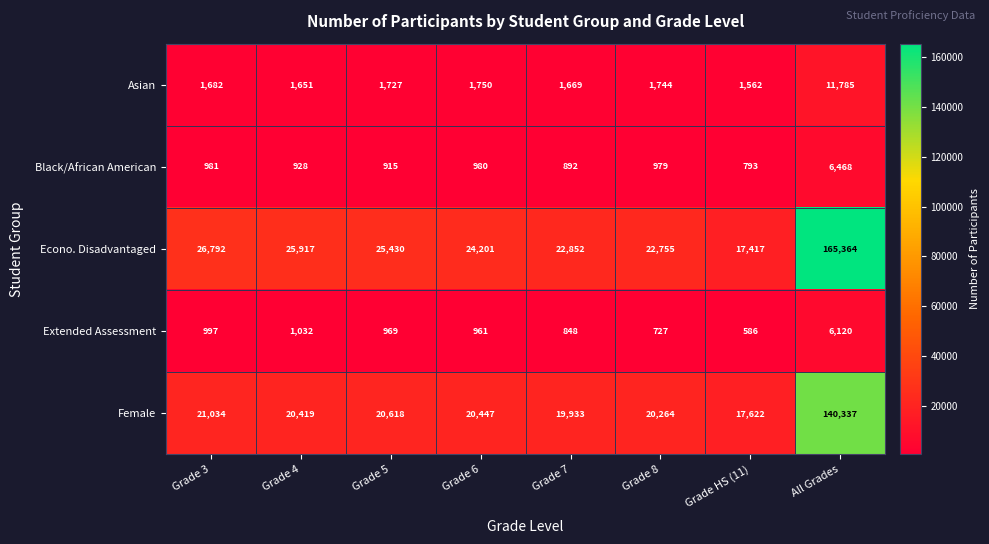

The Female series shows 6951 at Grade HS (11). True or false?

False